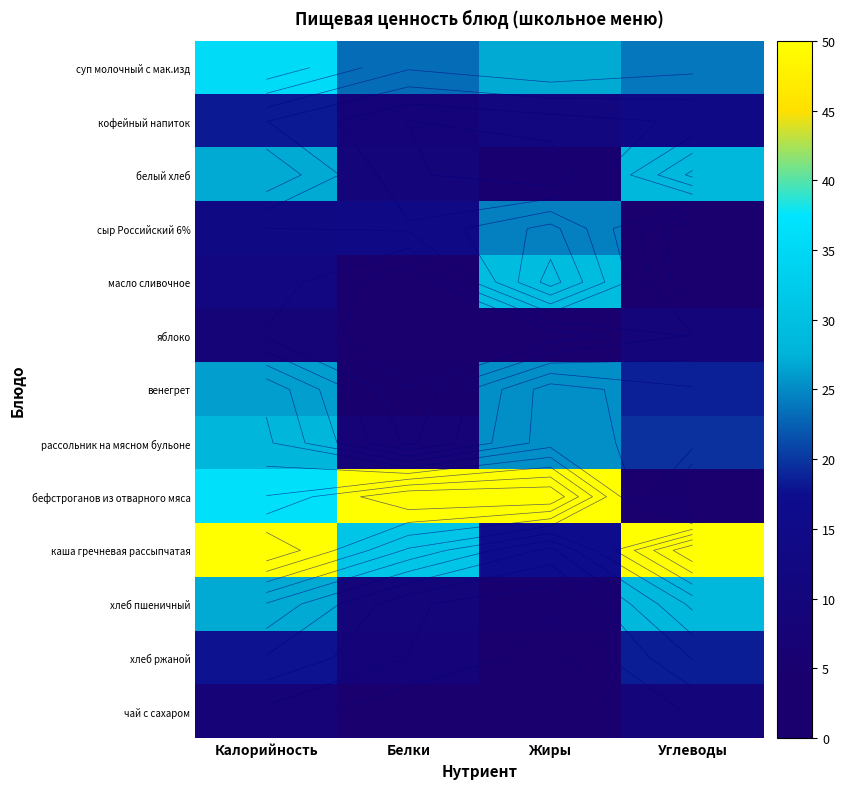

Is it true that хлеб пшеничный equals 5.0 at Жиры?

True